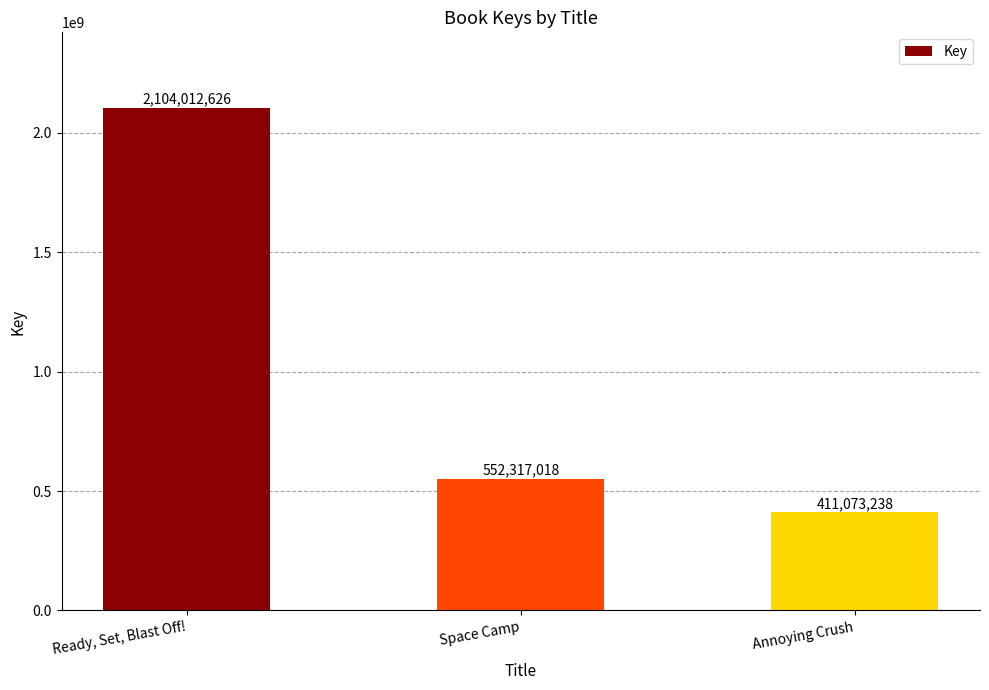

Reading left to right, extract all data points from this chart.

Ready, Set, Blast Off!=2104012626	Space Camp=552317018	Annoying Crush=411073238